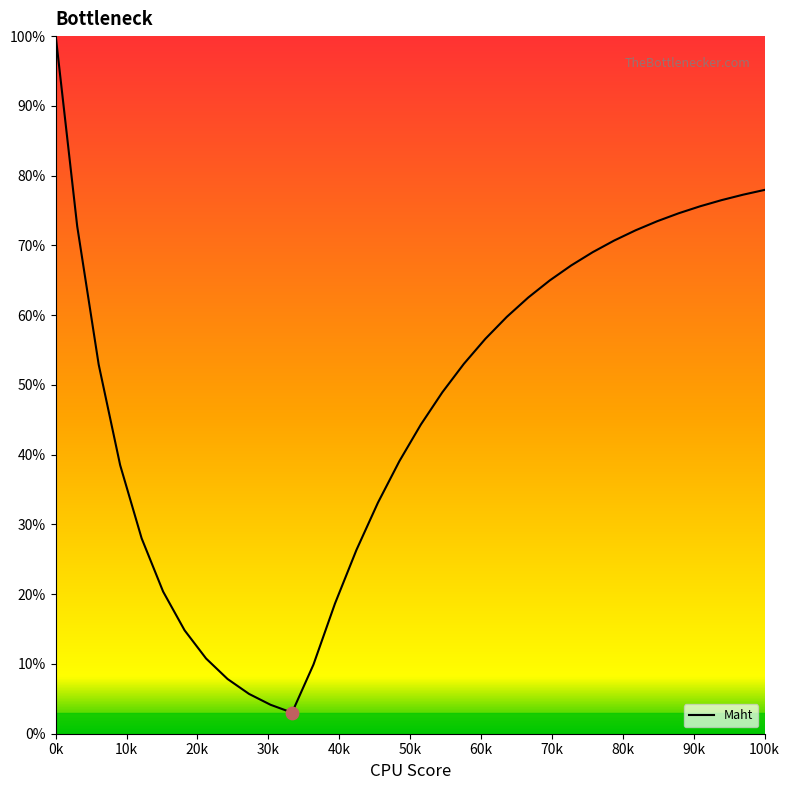

What is the minimum value shown in the chart?

3.0